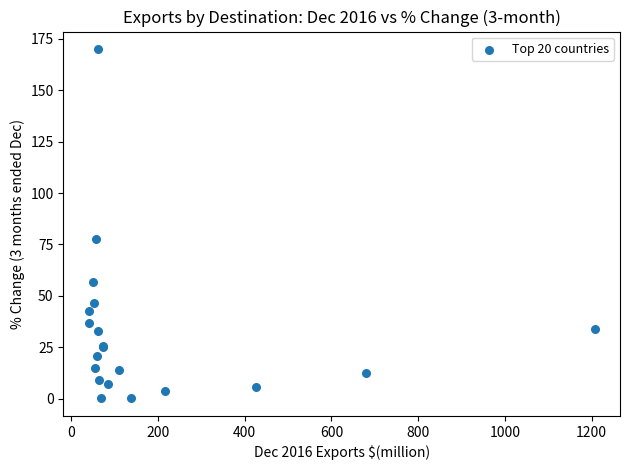

What Y value in the scatter plot is closest to 85?

77.9